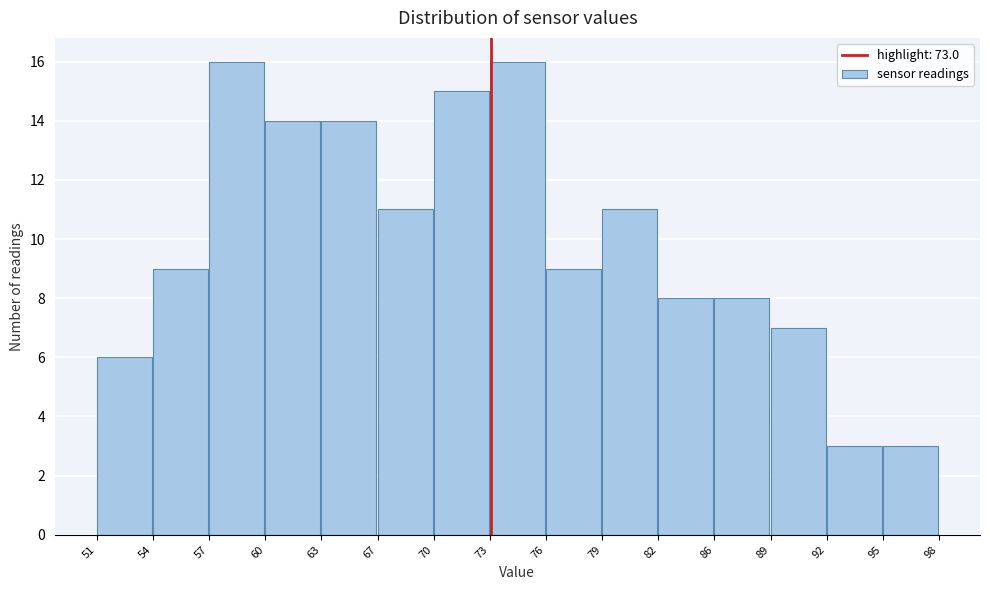

Reading left to right, list every bar in this chart as the range it spans on the x-axis followed by its height. The values are not printed on the chart, so give them approximately, as read against the axis.

51 to 54: 6
54 to 57: 9
57 to 60: 16
60 to 63: 14
63 to 67: 14
67 to 70: 11
70 to 73: 15
73 to 76: 16
76 to 79: 9
79 to 82: 11
82 to 86: 8
86 to 89: 8
89 to 92: 7
92 to 95: 3
95 to 98: 3